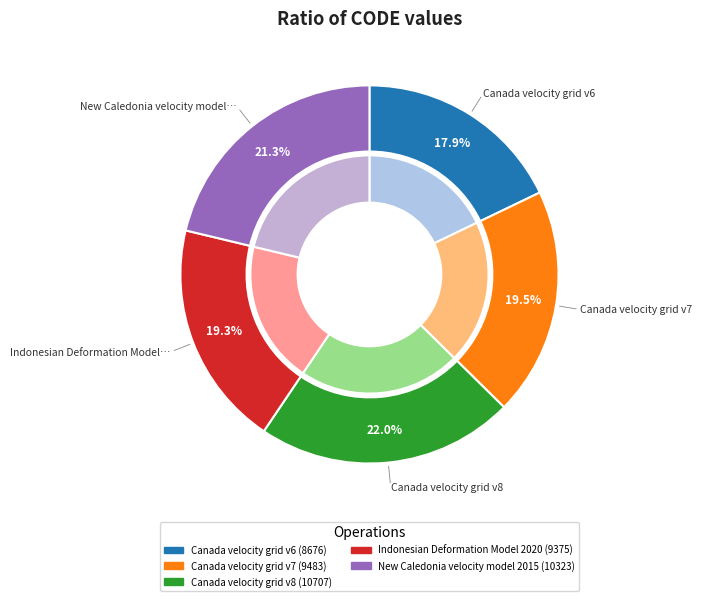

Does Indonesian Deformation Model 2020 represent more than half of the total?

No